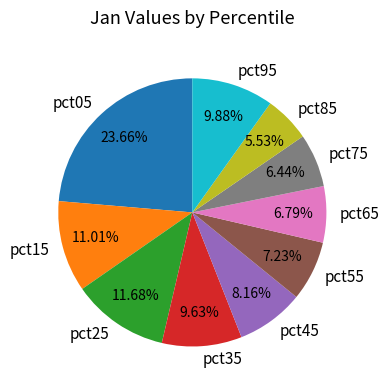

What is the ratio of the value at pct45 to the value at pct55?

1.1